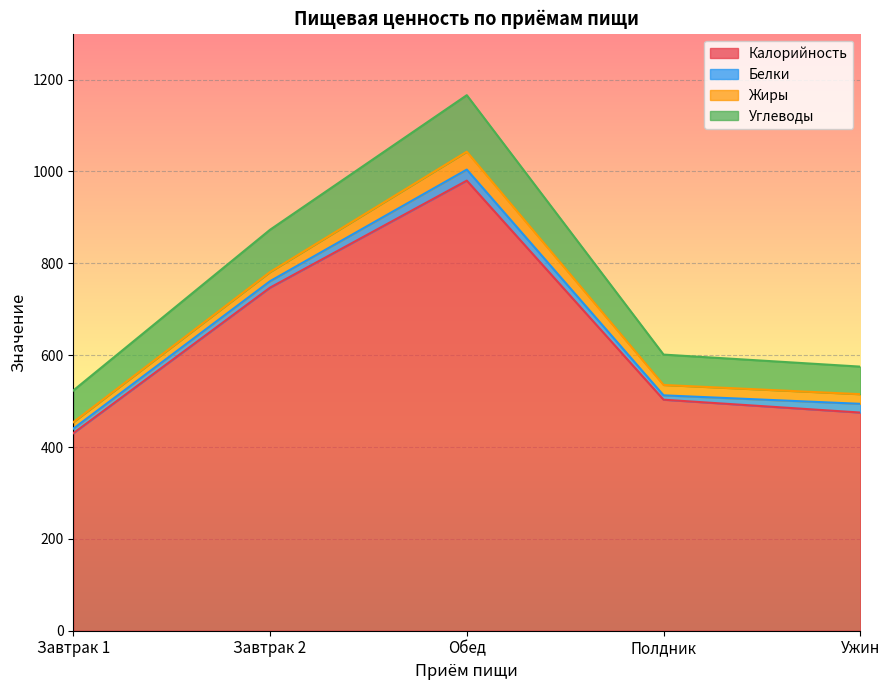

What is the sum of all Жиры values?

116.6